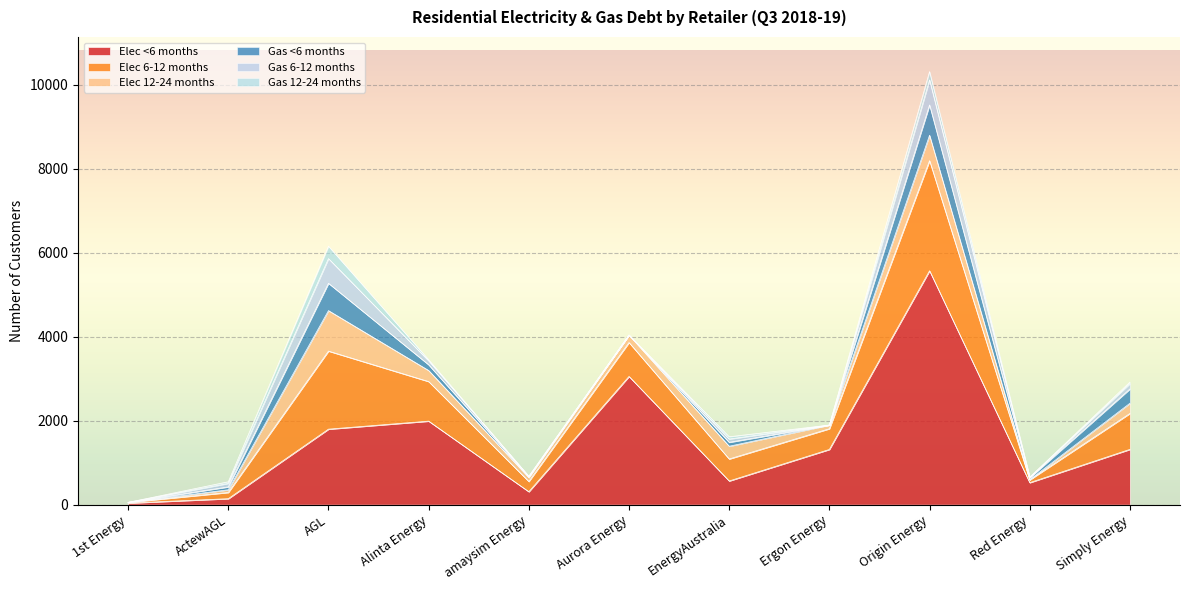

Reading left to right, list all the values displayed in this chart.

Elec <6 months: 1st Energy=37	ActewAGL=142	AGL=1799	Alinta Energy=1990	amaysim Energy=308	Aurora Energy=3055	EnergyAustralia=564	Ergon Energy=1315	Origin Energy=5573	Red Energy=524	Simply Energy=1317
Elec 6-12 months: 1st Energy=17	ActewAGL=148	AGL=1860	Alinta Energy=943	amaysim Energy=244	Aurora Energy=808	EnergyAustralia=524	Ergon Energy=494	Origin Energy=2624	Red Energy=66	Simply Energy=856
Elec 12-24 months: 1st Energy=0	ActewAGL=64	AGL=965	Alinta Energy=264	amaysim Energy=95	Aurora Energy=178	EnergyAustralia=304	Ergon Energy=87	Origin Energy=605	Red Energy=4	Simply Energy=243
Gas <6 months: 1st Energy=0	ActewAGL=69	AGL=651	Alinta Energy=136	amaysim Energy=11	Aurora Energy=0	EnergyAustralia=93	Ergon Energy=0	Origin Energy=722	Red Energy=46	Simply Energy=340
Gas 6-12 months: 1st Energy=0	ActewAGL=83	AGL=588	Alinta Energy=95	amaysim Energy=15	Aurora Energy=0	EnergyAustralia=79	Ergon Energy=0	Origin Energy=597	Red Energy=11	Simply Energy=128
Gas 12-24 months: 1st Energy=0	ActewAGL=39	AGL=295	Alinta Energy=24	amaysim Energy=3	Aurora Energy=0	EnergyAustralia=53	Ergon Energy=0	Origin Energy=198	Red Energy=2	Simply Energy=35